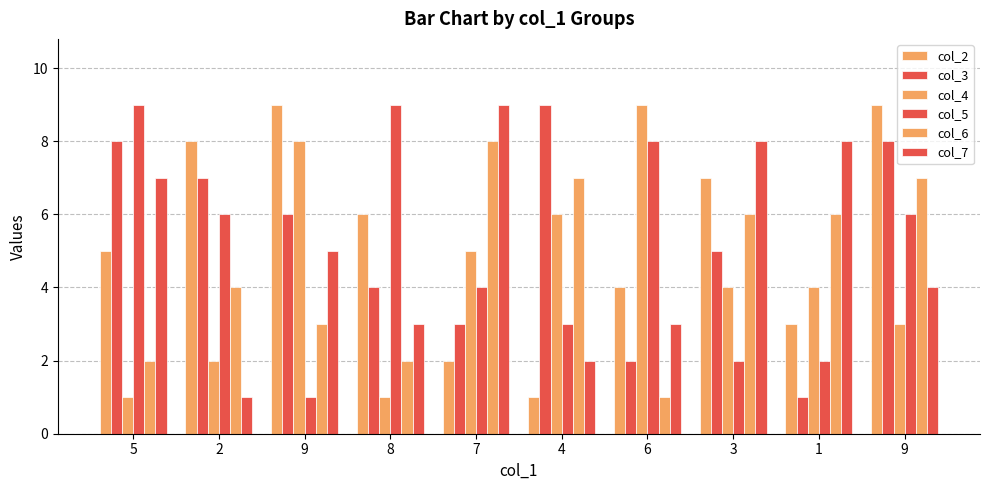

What is the smallest value displayed?

1